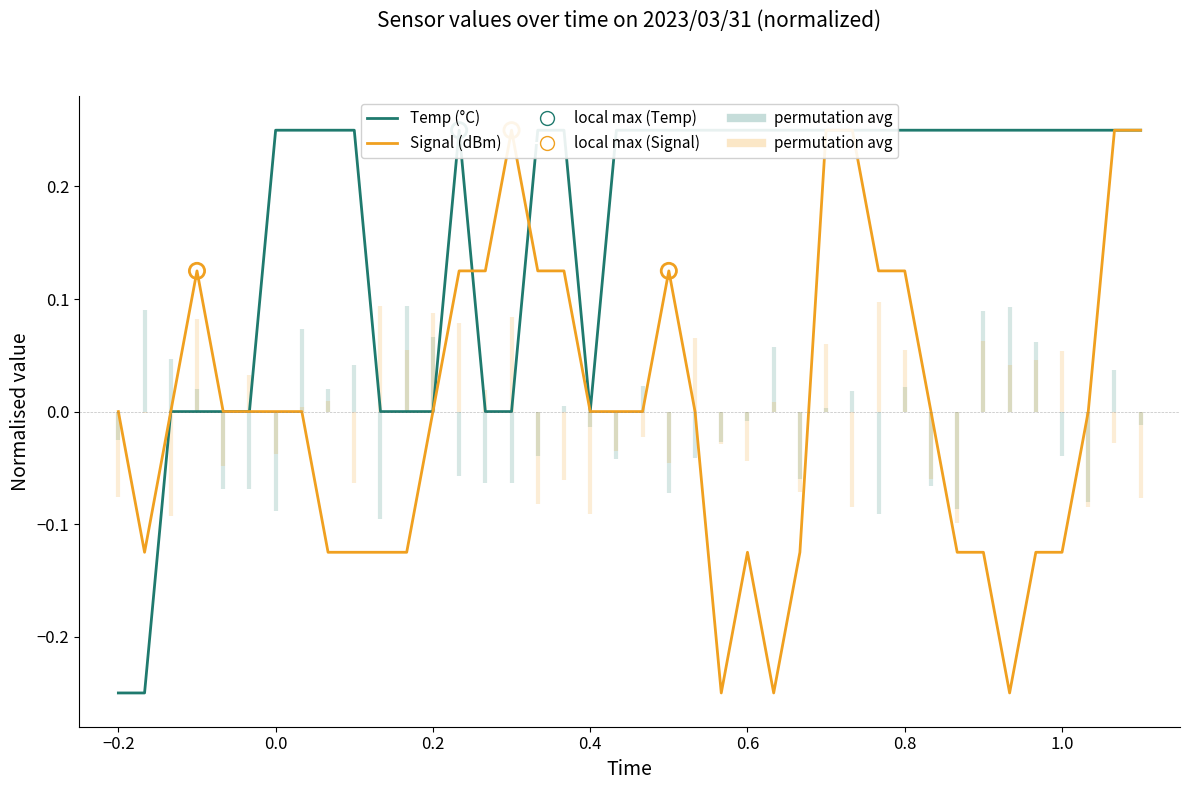

Is the value of Signal (dBm) at 1.2 greater than the value of Temp (°C) at 0.6?

No